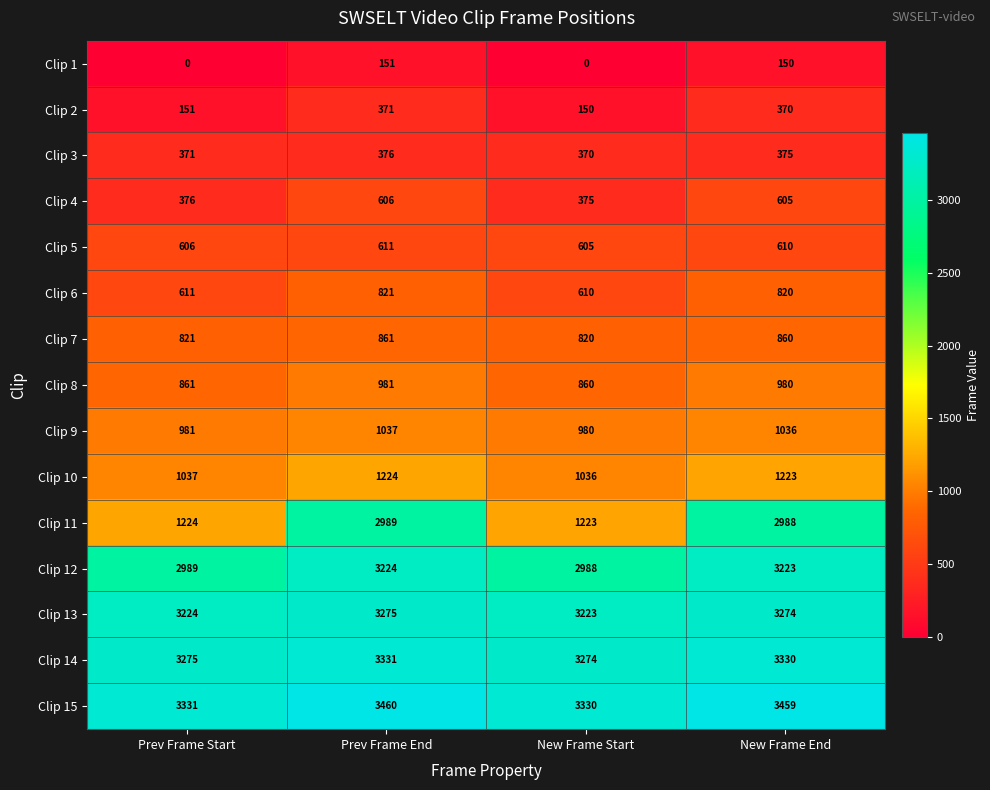

What is the difference between the maximum and minimum values in the Clip 3 series?

6